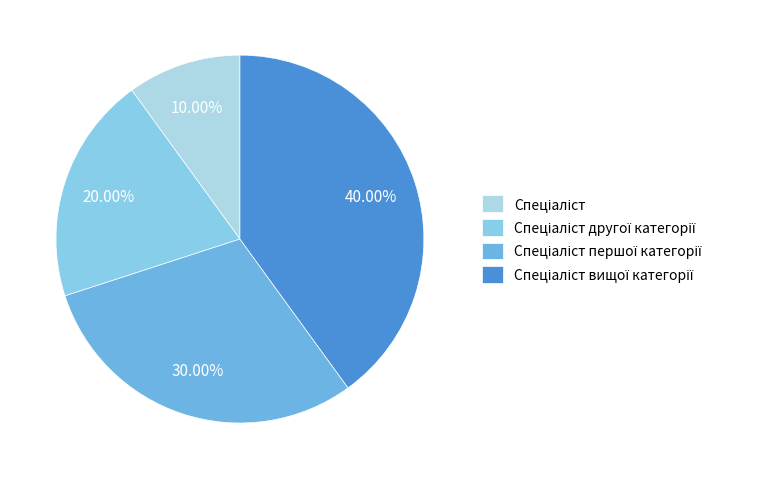

Rank the categories by value from highest to lowest.

Спеціаліст вищої категорії, Спеціаліст першої категорії, Спеціаліст другої категорії, Спеціаліст